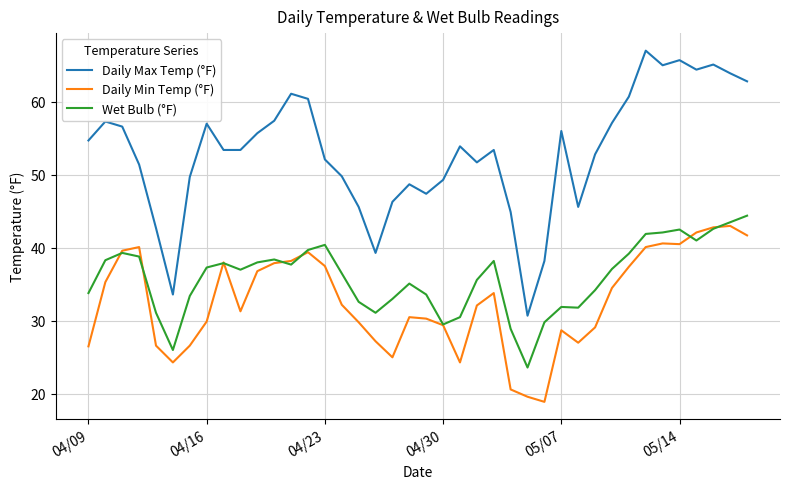

How many interior local peaks does the Daily Max Temp (°F) series have?

10